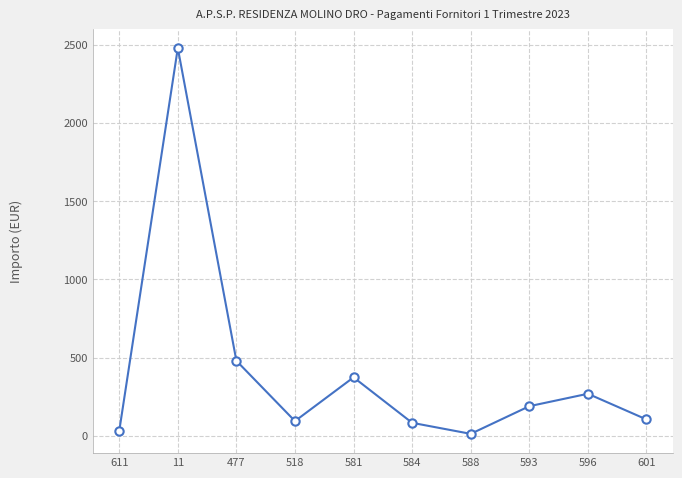

The value at 518 is 94.8. True or false?

True